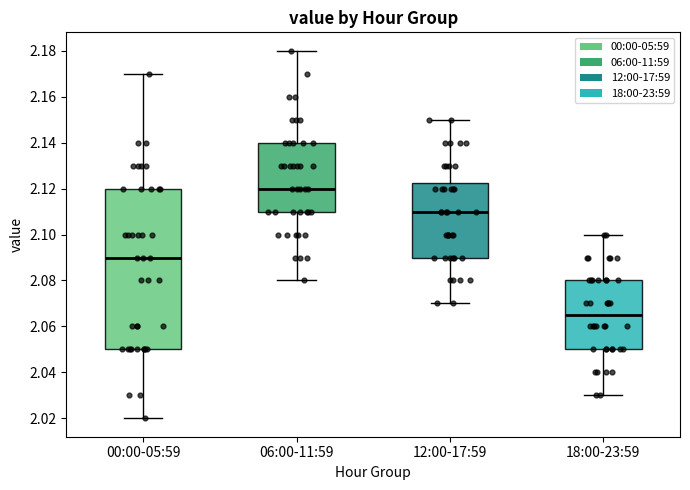

Reading left to right, read every box against the y-axis: the position of its median line, the range the box covers, and the ends of its whiskers. The values are not printed on the chart, so give them approximately, as read against the axis.

00:00-05:59: median 2.090, box 2.050 to 2.120, whiskers 2.020 to 2.170
06:00-11:59: median 2.120, box 2.110 to 2.140, whiskers 2.080 to 2.180
12:00-17:59: median 2.110, box 2.090 to 2.122, whiskers 2.070 to 2.150
18:00-23:59: median 2.066, box 2.050 to 2.080, whiskers 2.030 to 2.100